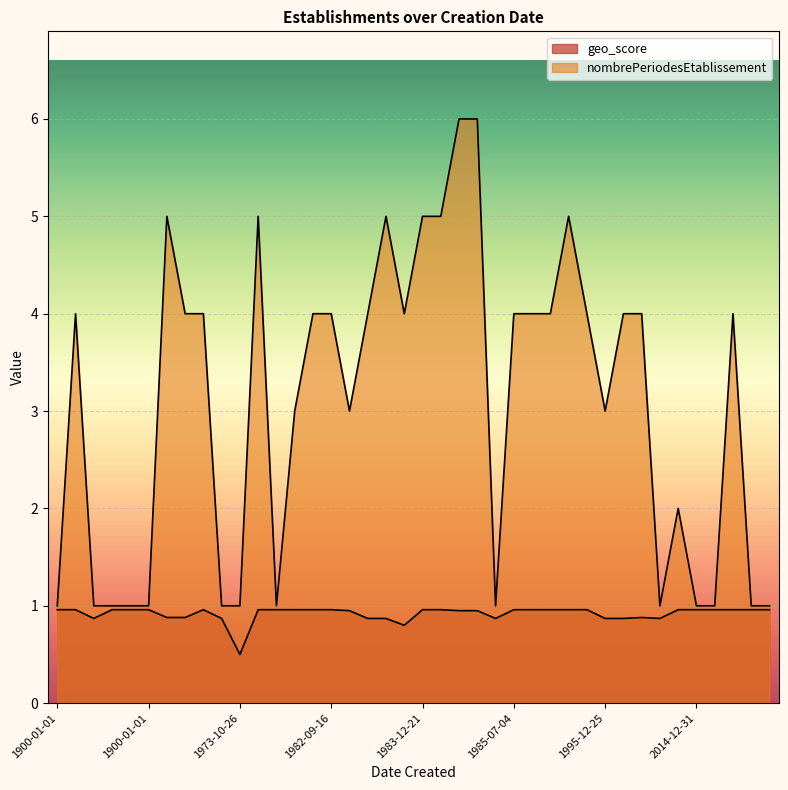

True or false: nombrePeriodesEtablissement and geo_score intersect in this chart.

False